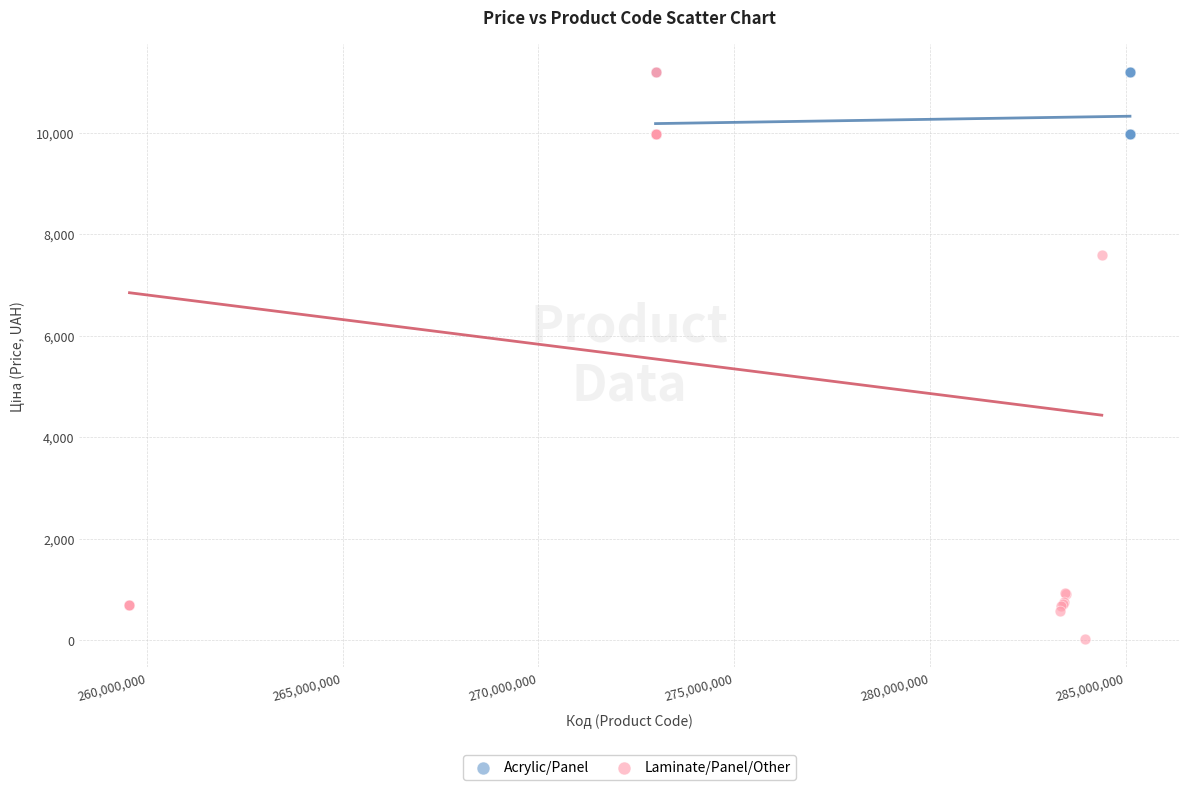

Which series has the largest Y range (max minus min)?

Laminate/Panel/Other